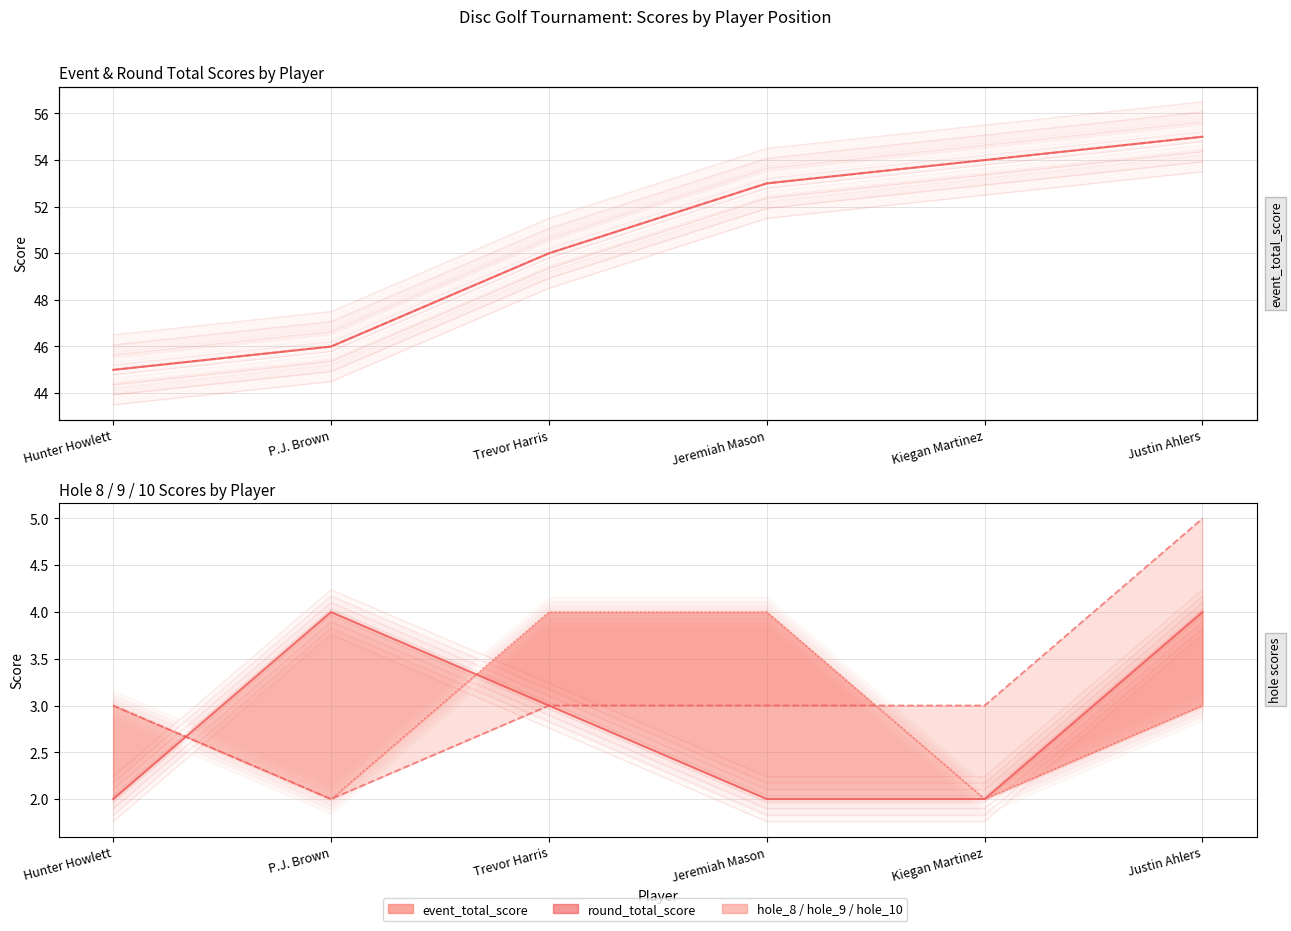

At which category does hole_8 reach its first local peak?

P.J. Brown